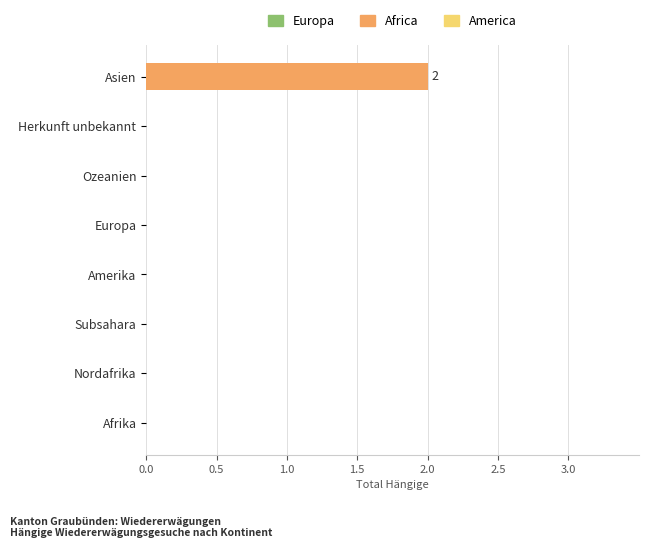

Which label corresponds to the largest value in the chart?

Asien